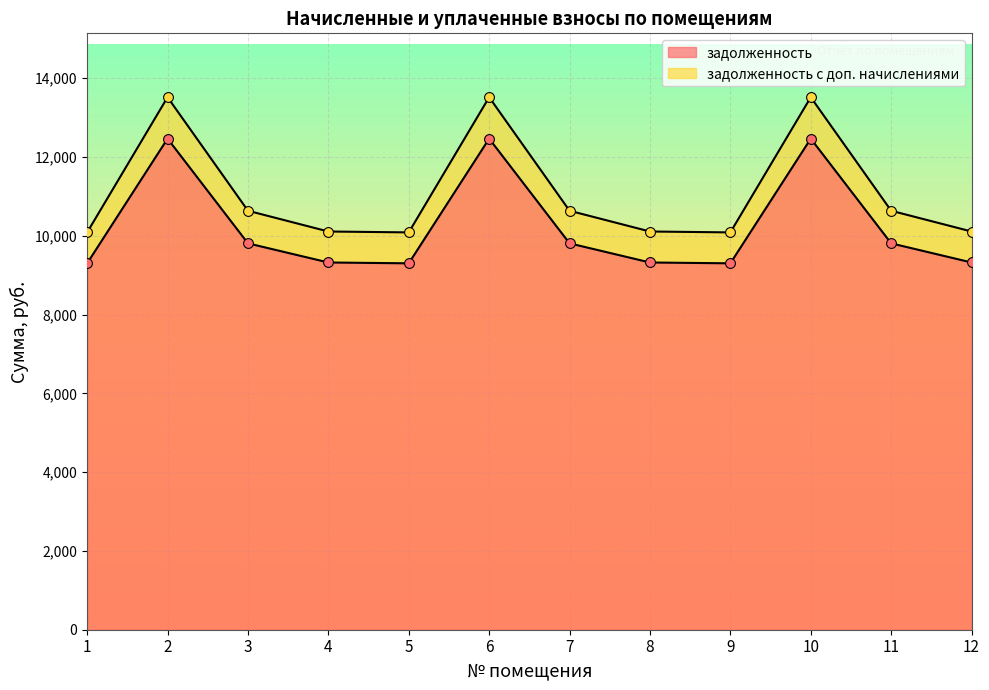

At how many categories does at least one series exceed 10906?

3